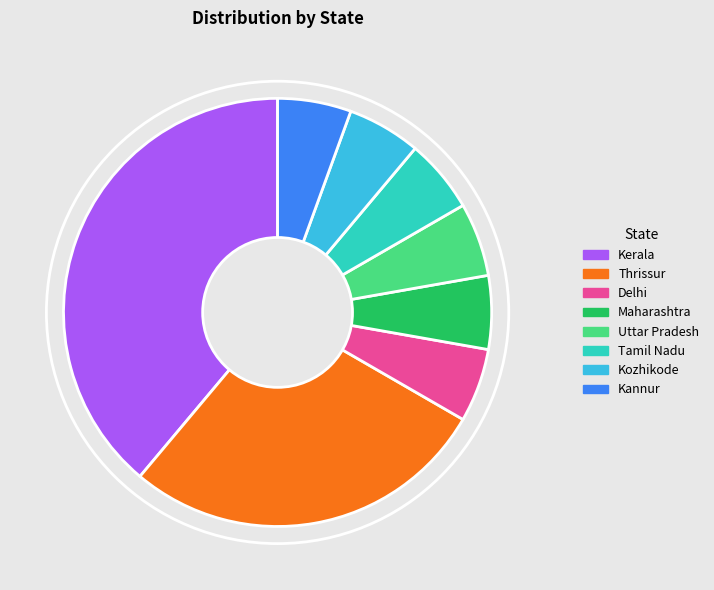

Count the number of slices in the pie.

8